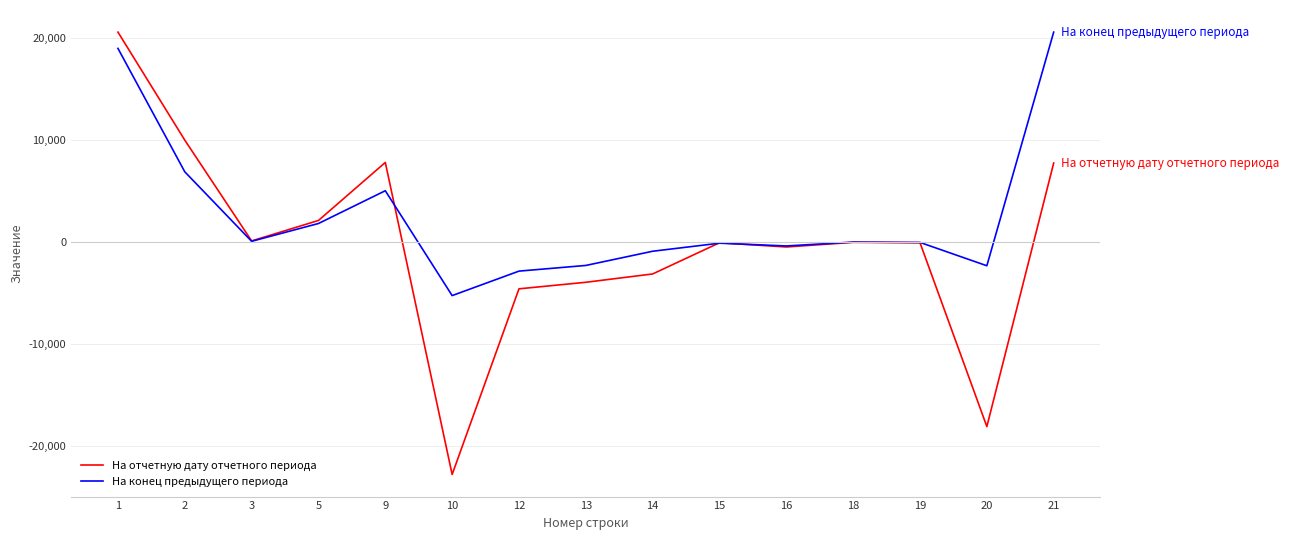

Rank the series at 9 from highest to lowest value.

На отчетную дату отчетного периода, На конец предыдущего периода